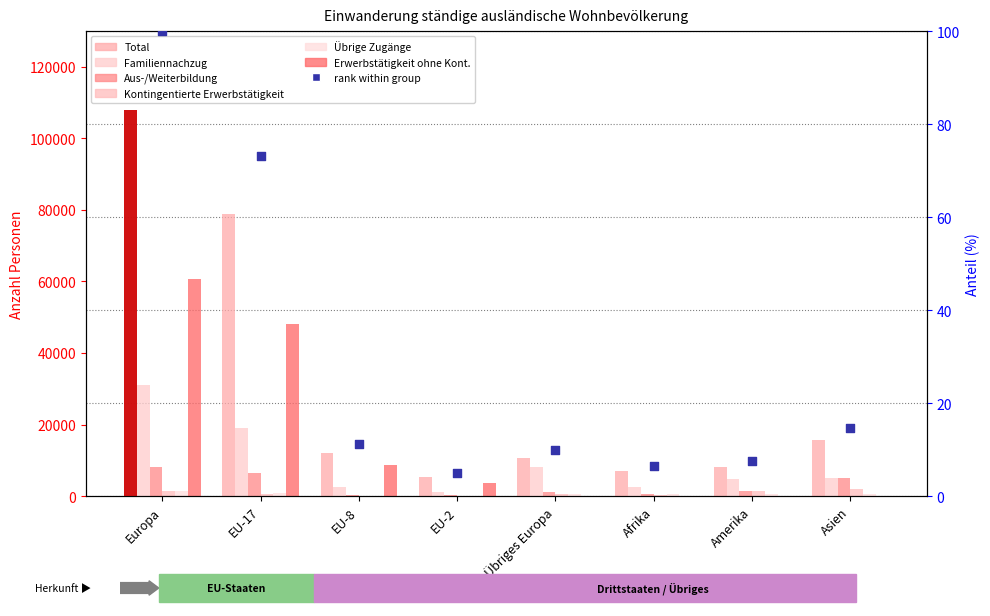

At which category is the sum across all series the highest?

Europa